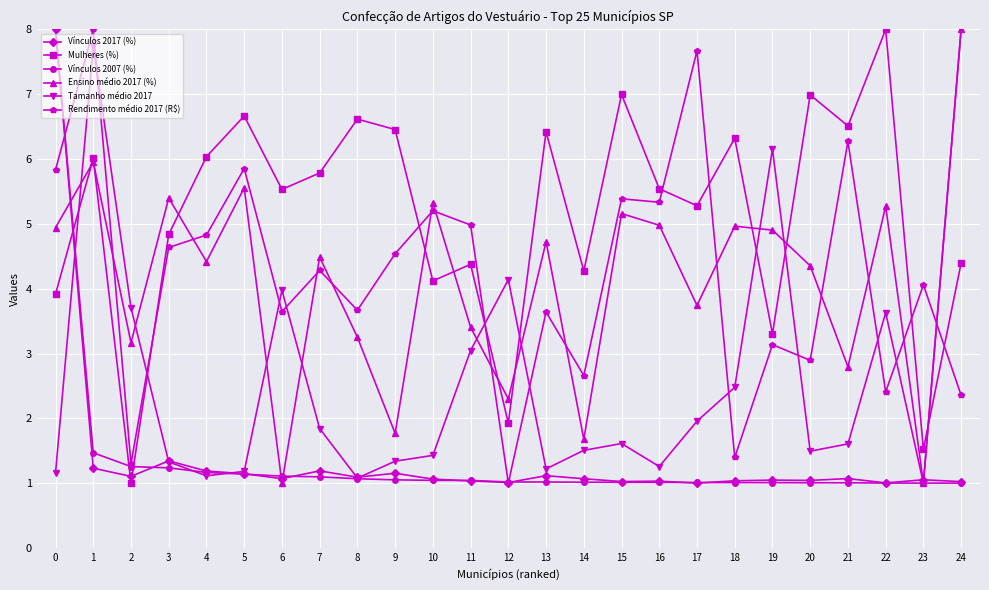

What is the spread (max minus min) of values at 6?

4.5